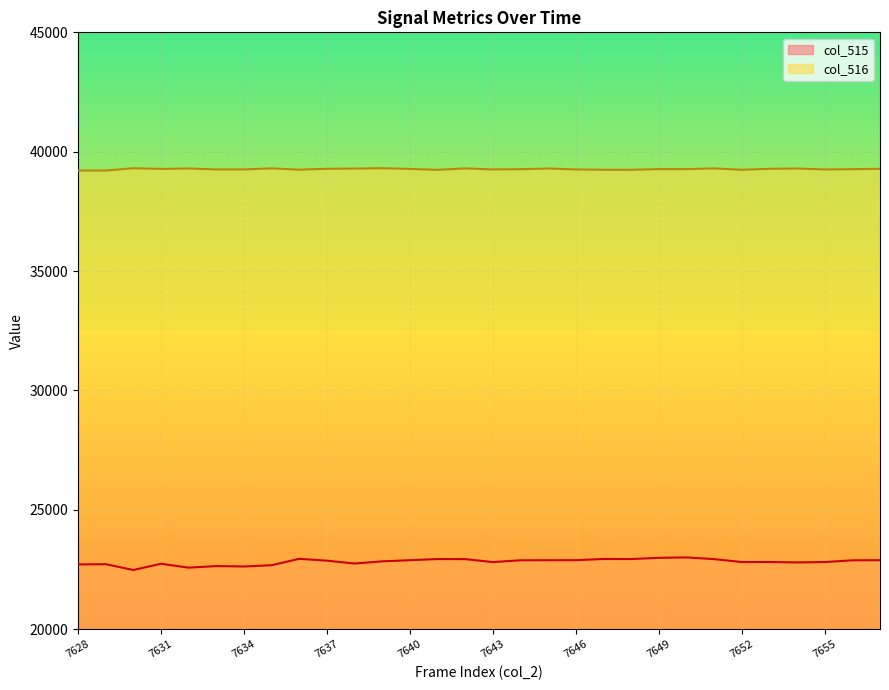

True or false: col_515 has more than 2 points higher than both neighbors.

True